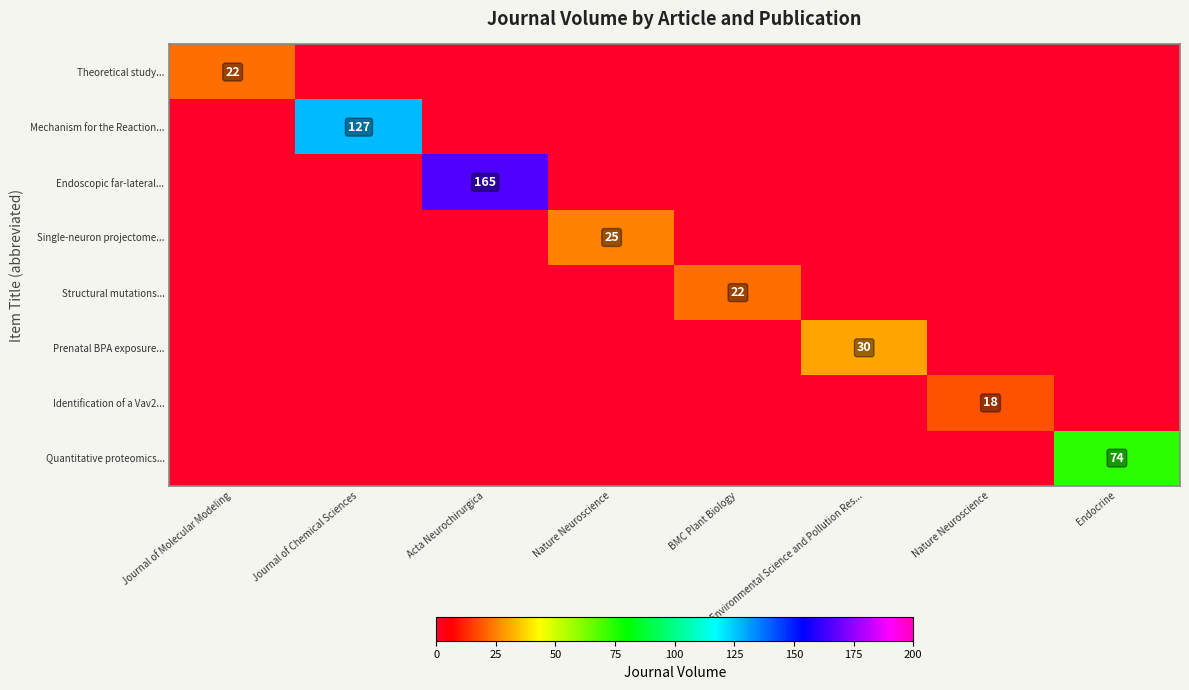

What is the spread (max minus min) of values at BMC Plant Biology?

22